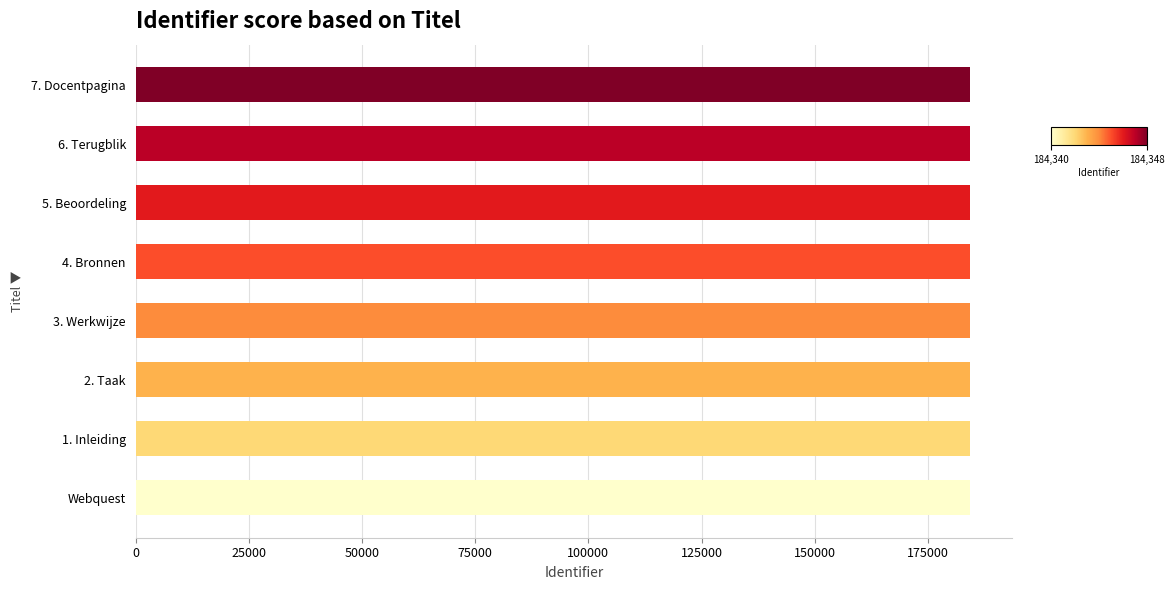

Approximately how many times larger is the value at 4. Bronnen compared to 3. Werkwijze?

1.0